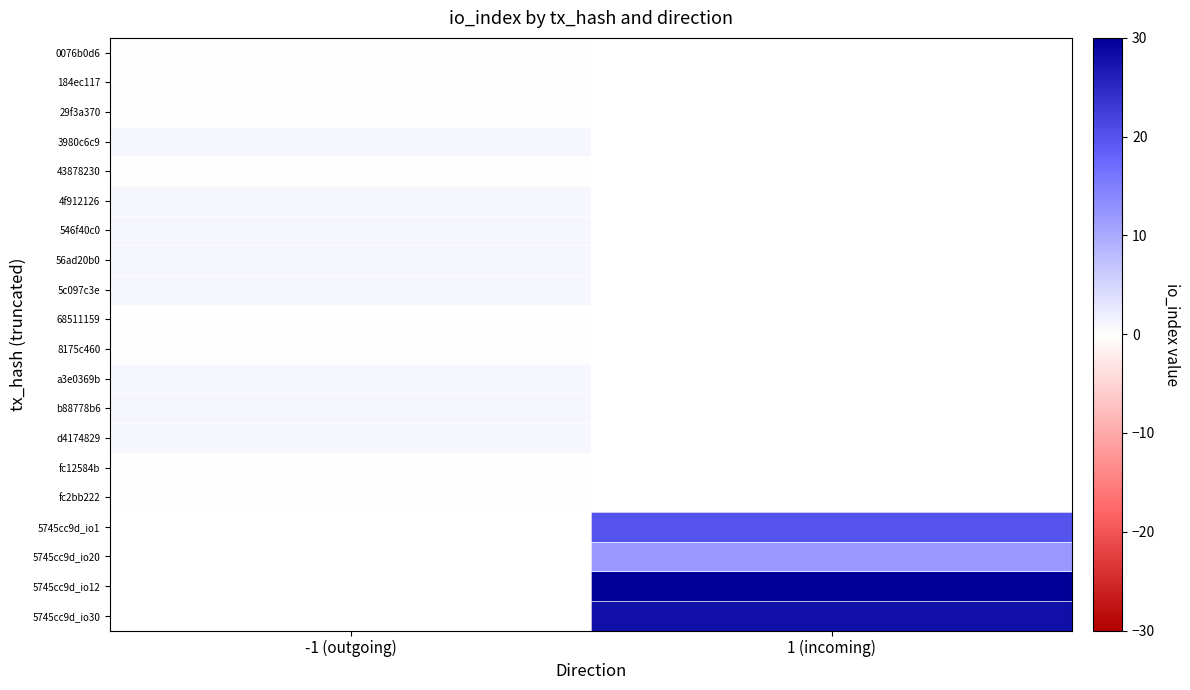

At how many categories does at least one series exceed 28?

1